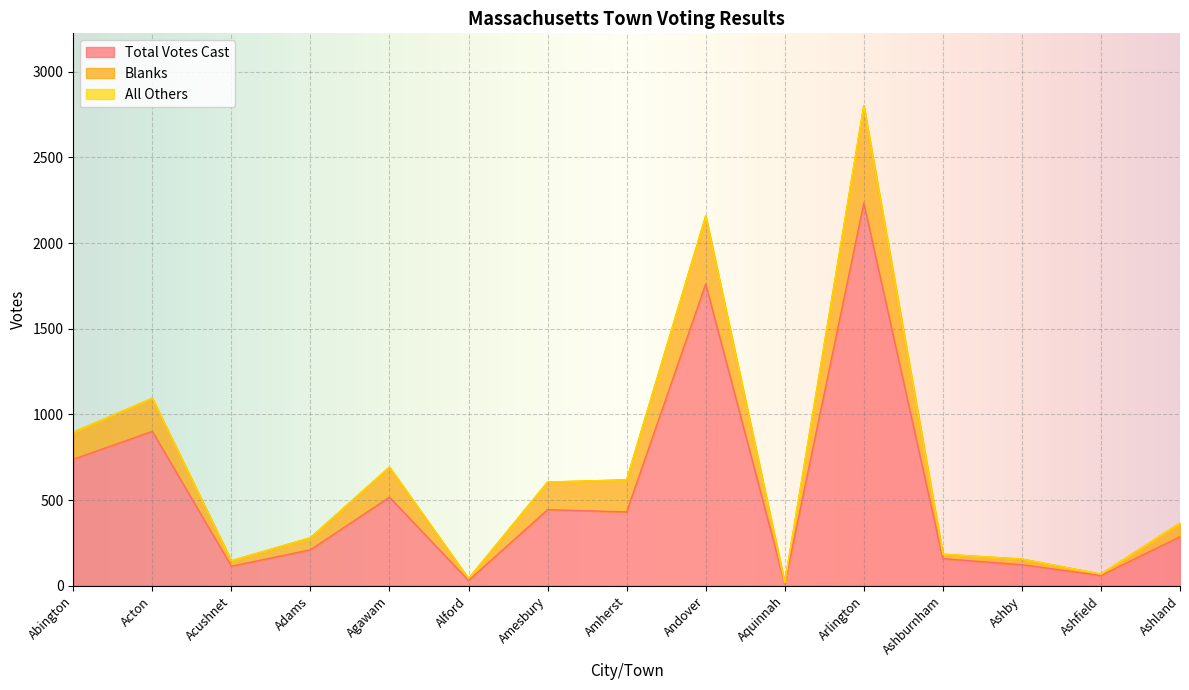

True or false: Total Votes Cast has more than 2 interior local peaks.

True